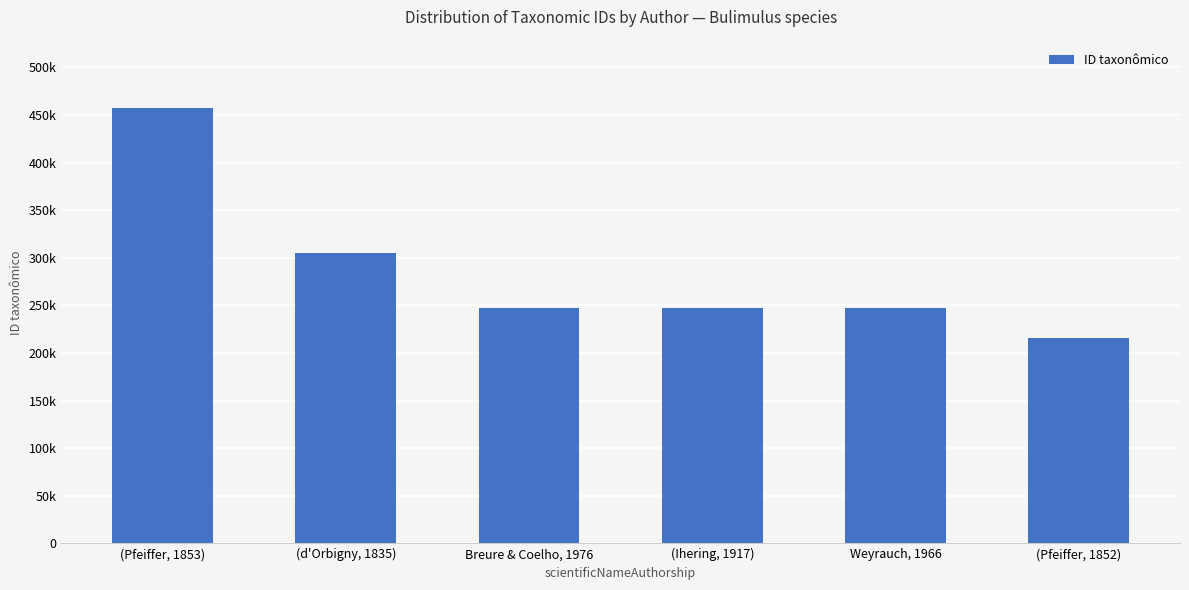

Reading left to right, transcribe all the data shown in this chart.

457554	304694	247007	246957	246723	215924